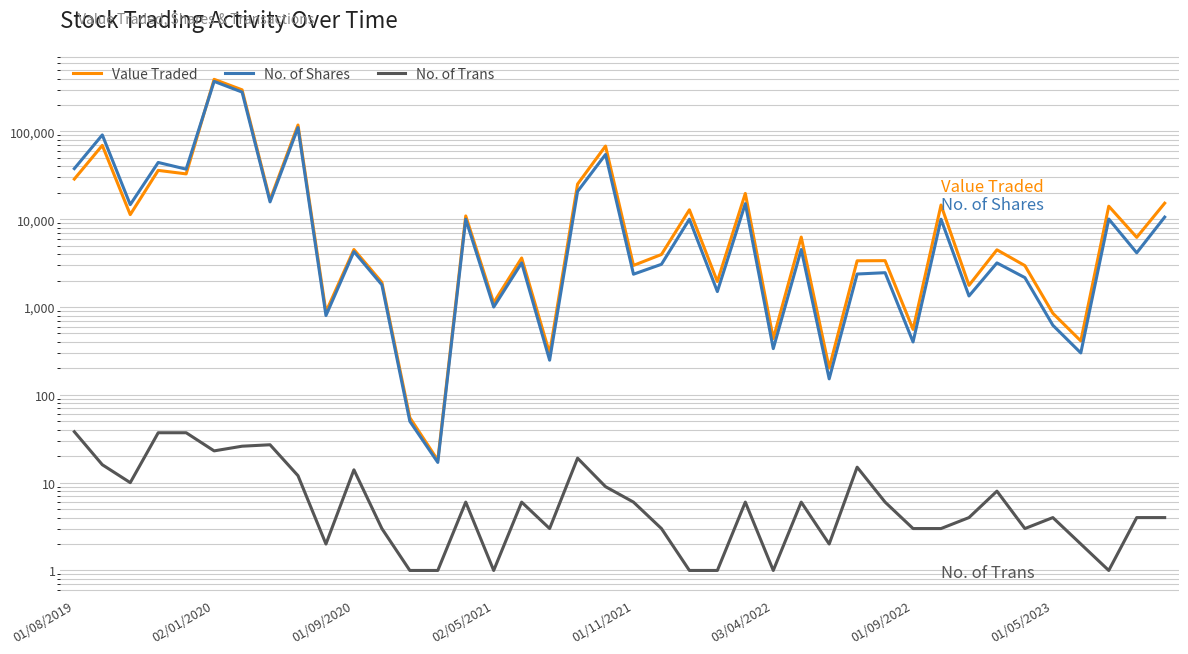

True or false: No. of Shares has more than 1 points higher than both neighbors.

True